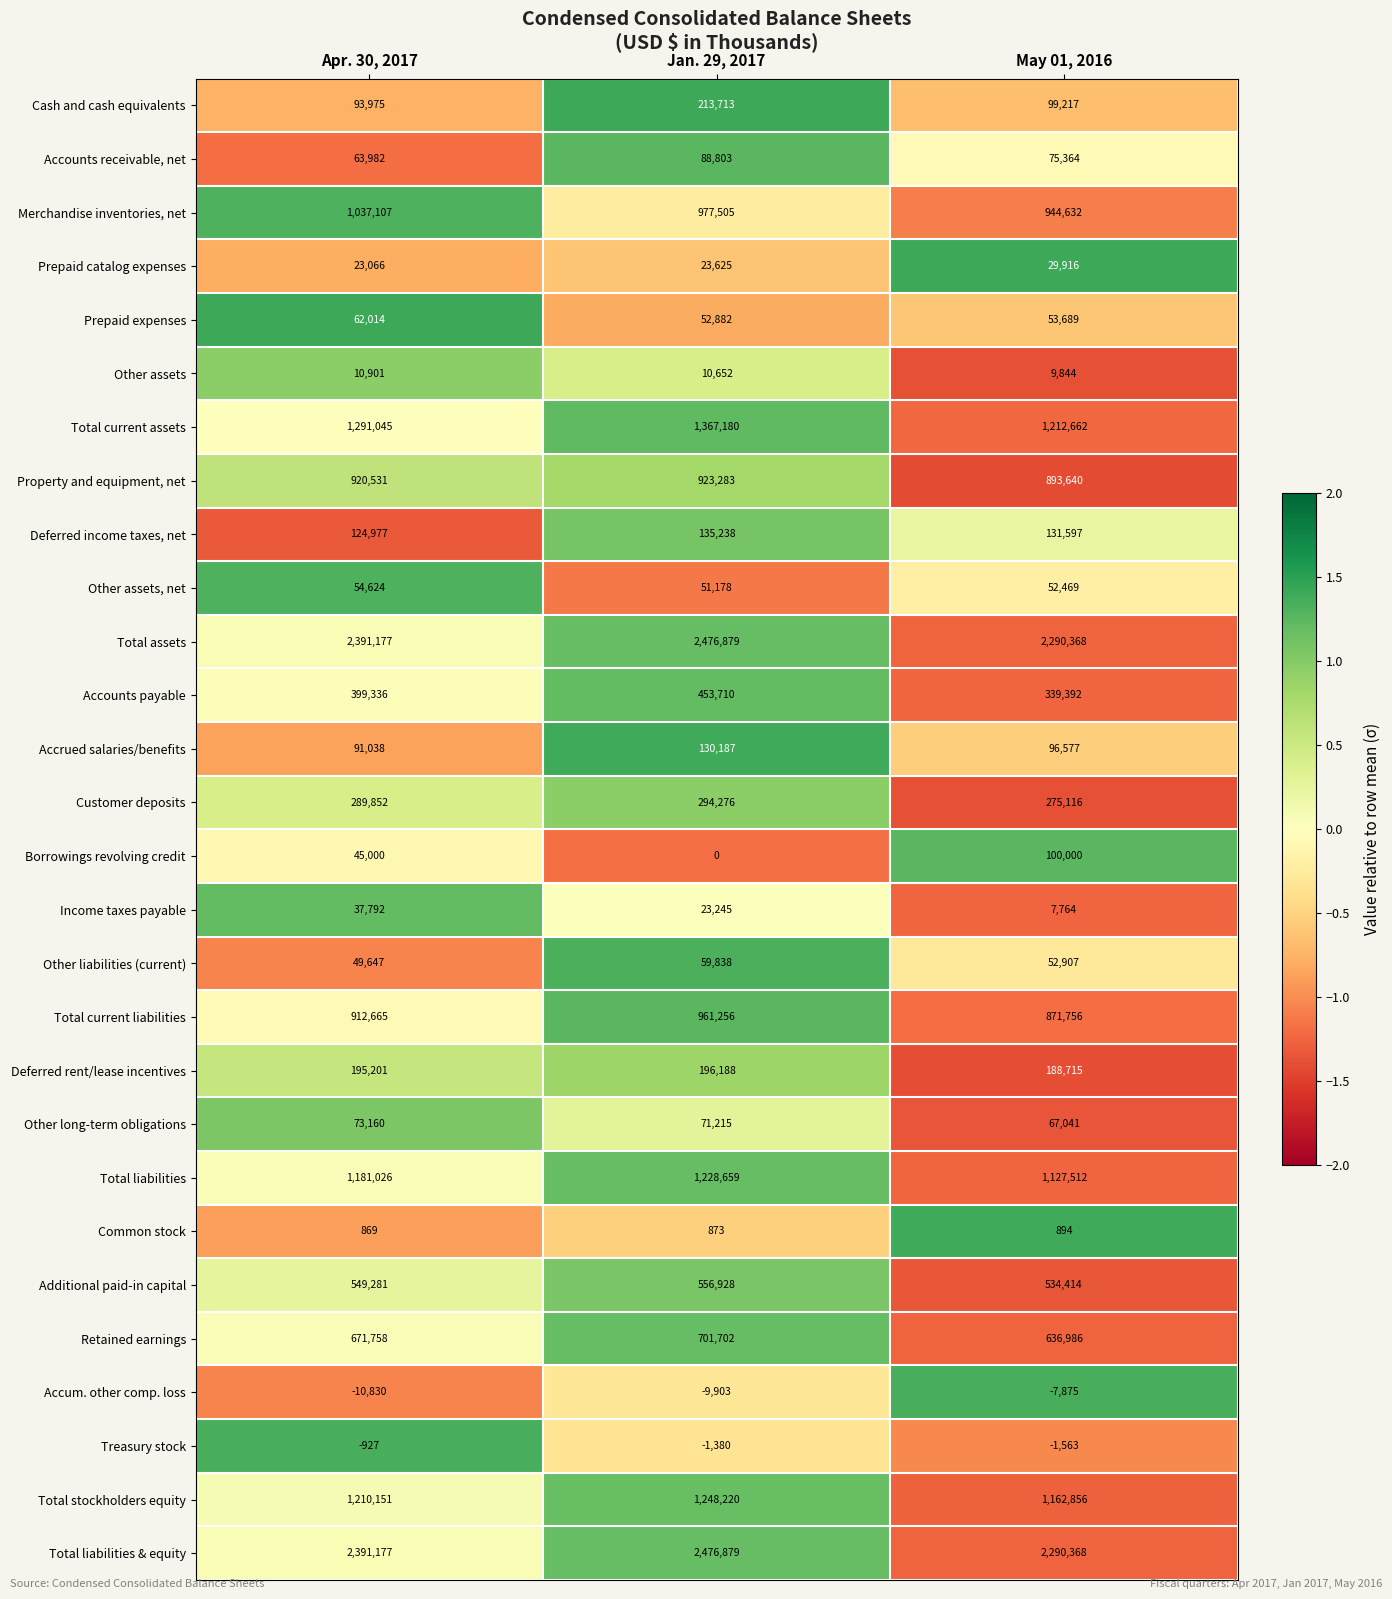

How many data points in Total current assets are less than 1291045?

1